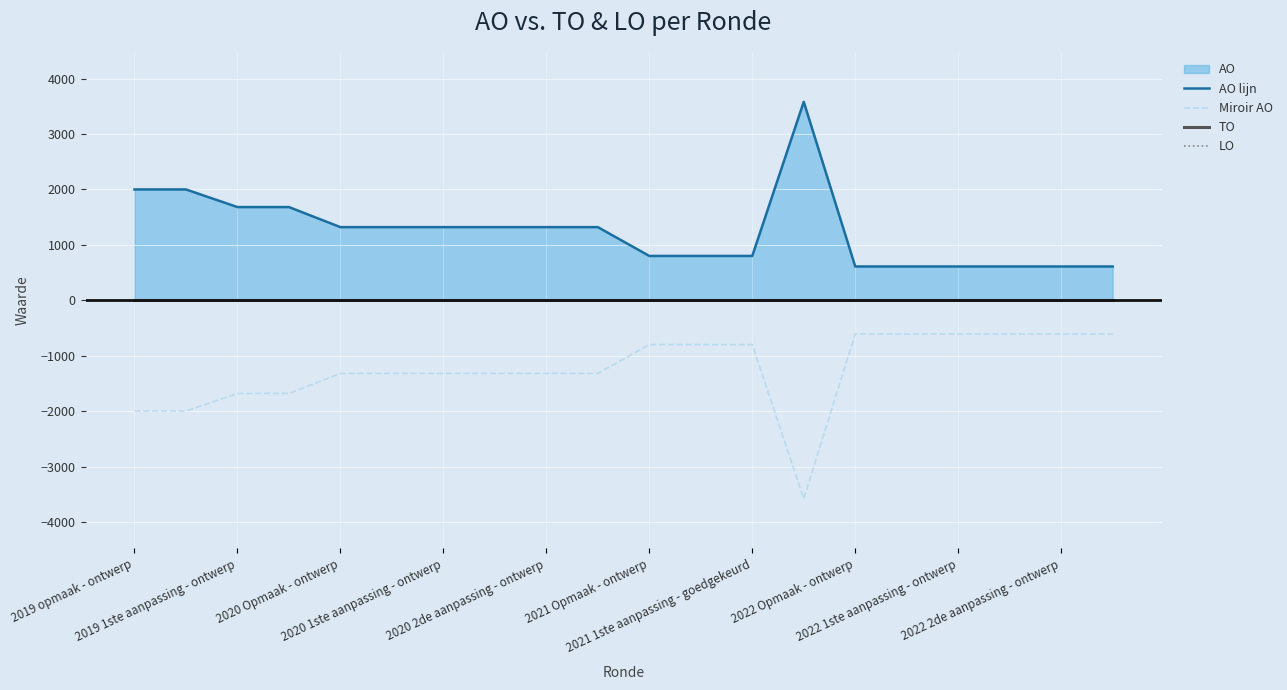

What is the minimum value for Miroir AO?

-3581